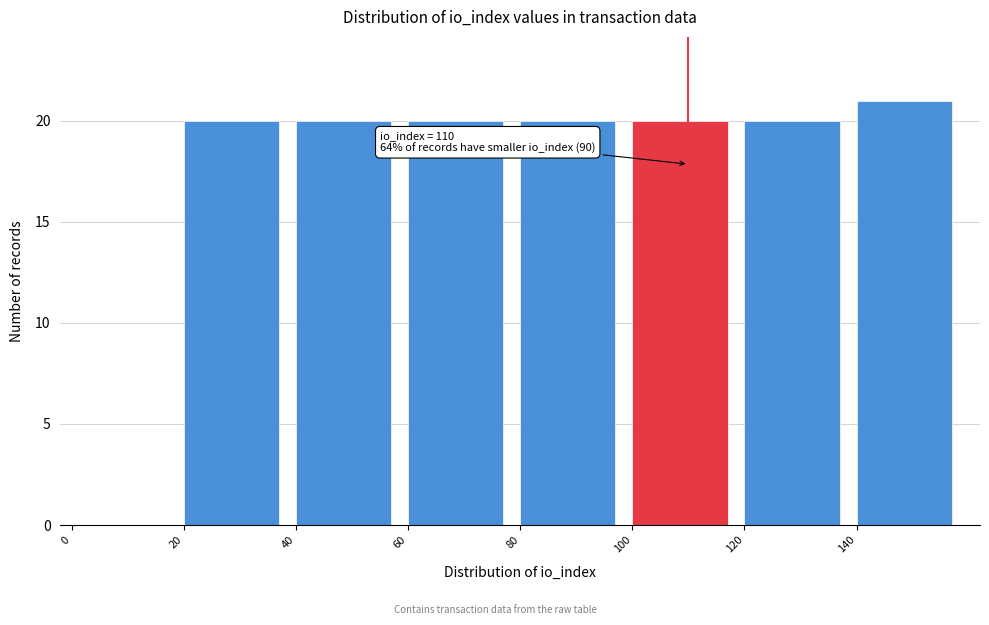

Over which range of the x-axis is the bar tallest?

140 to 160